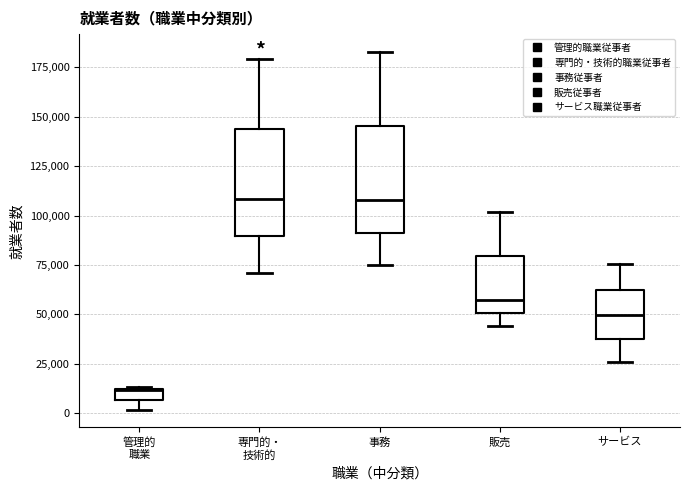

Where is the upper edge of the box for 事務 on the y-axis? The values are not printed on the chart, so give them approximately, as read against the axis.

145000